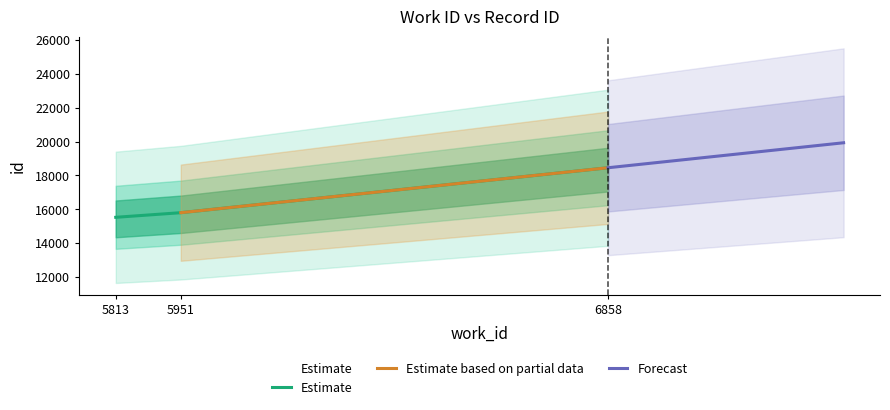

Rank the categories by value from highest to lowest.

6858, 5951, 5813